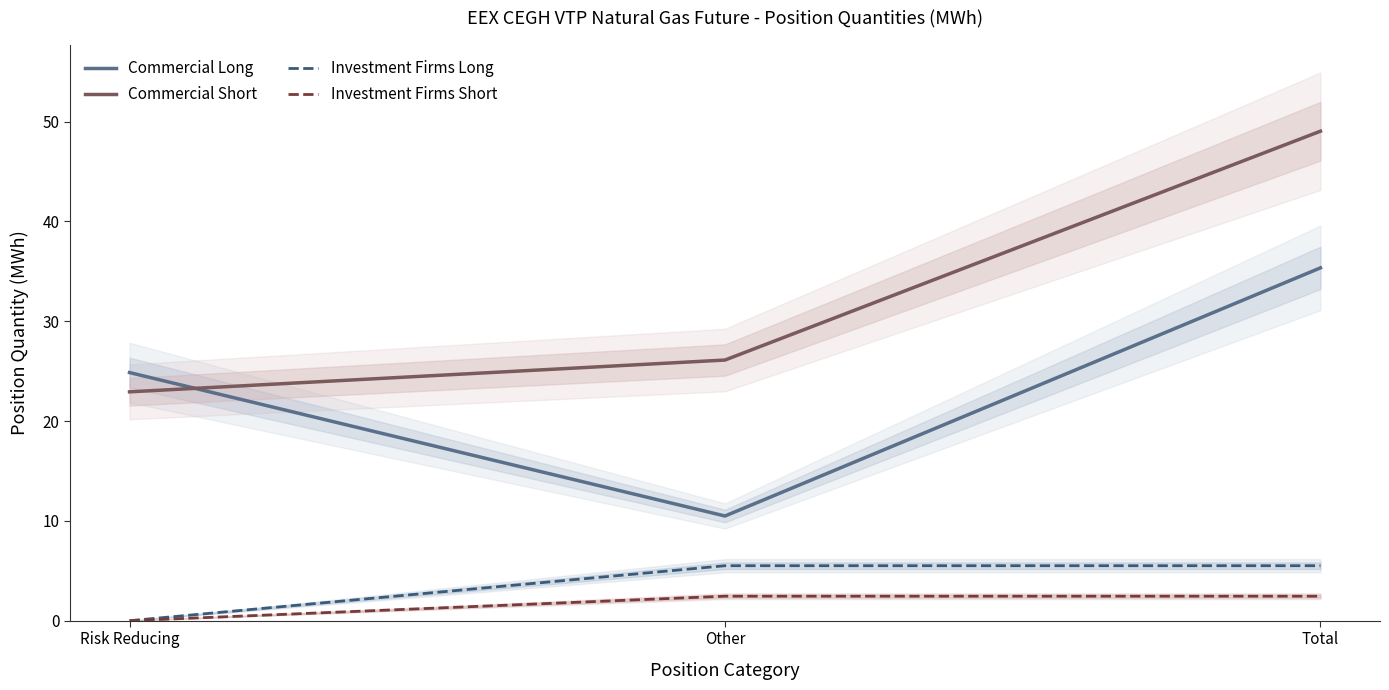

At which label is Investment Firms Short closest to 1?

Risk Reducing